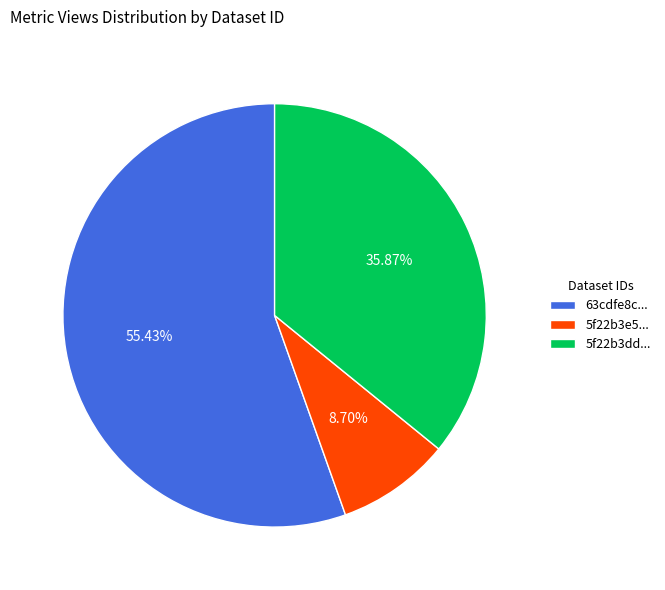

Is the sum of 5f22b3e5... and 63cdfe8c... greater than half?

Yes